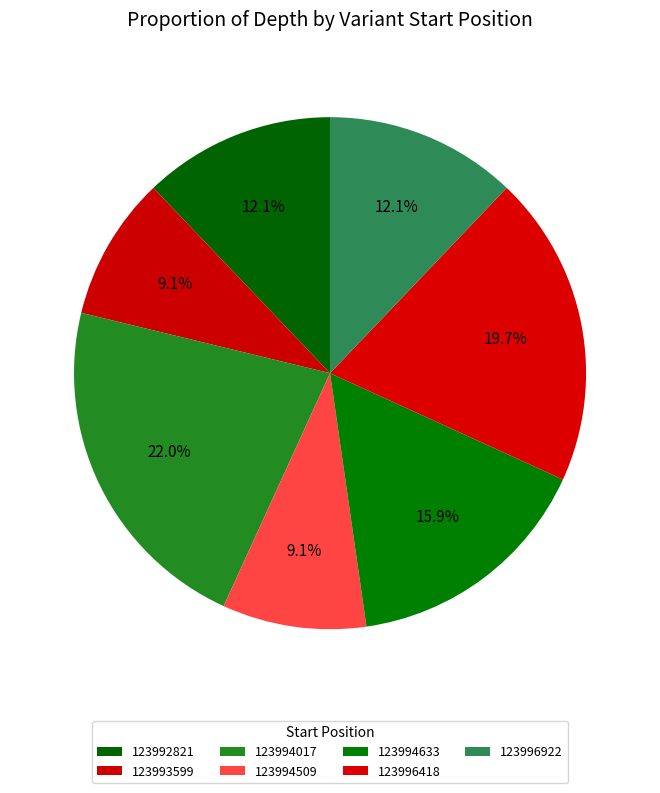

Which category has the biggest portion of the pie?

123994017